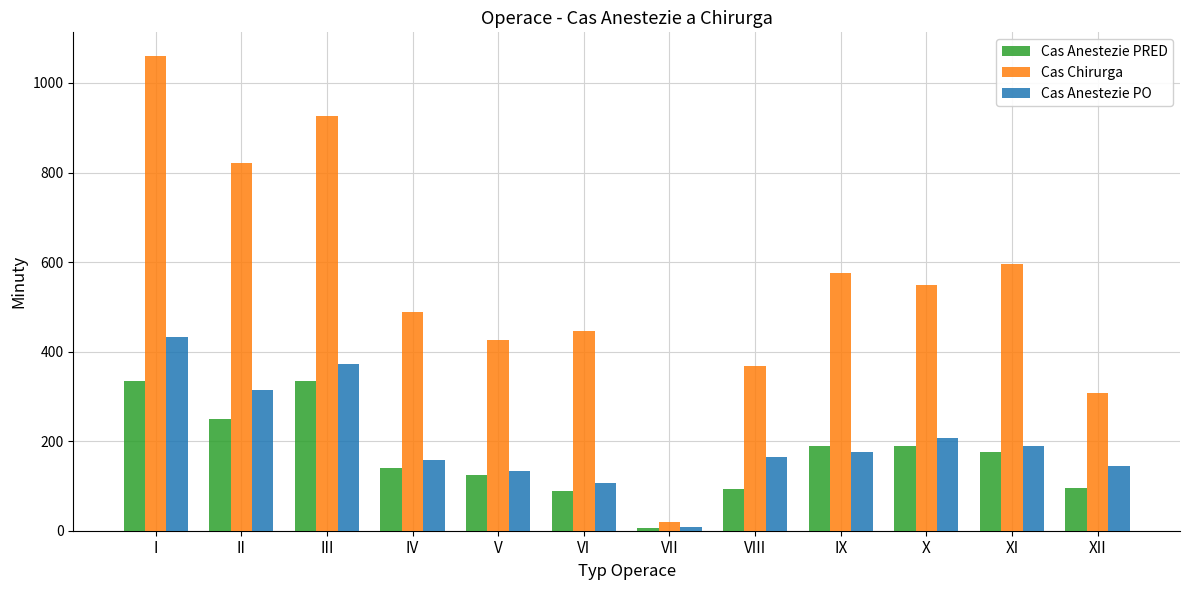

Does the chart contain stacked bars?

No